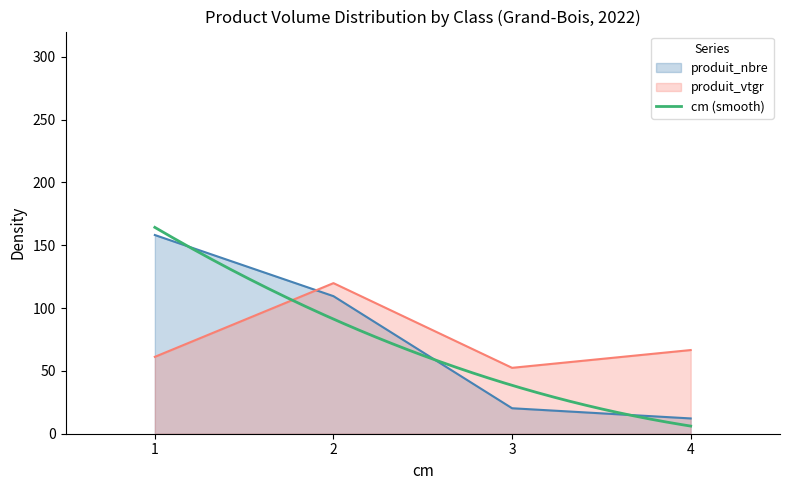

What is the difference between the produit_nbre values at 4 and 1?

145.9